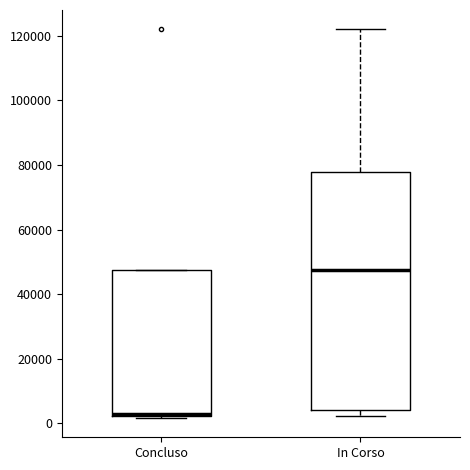

Which box is the tallest, from its lower edge to its upper edge?

In Corso